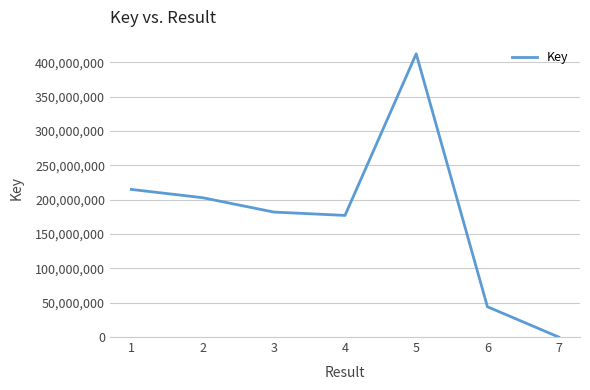

Where is the data nearest to the value 206116557?

2